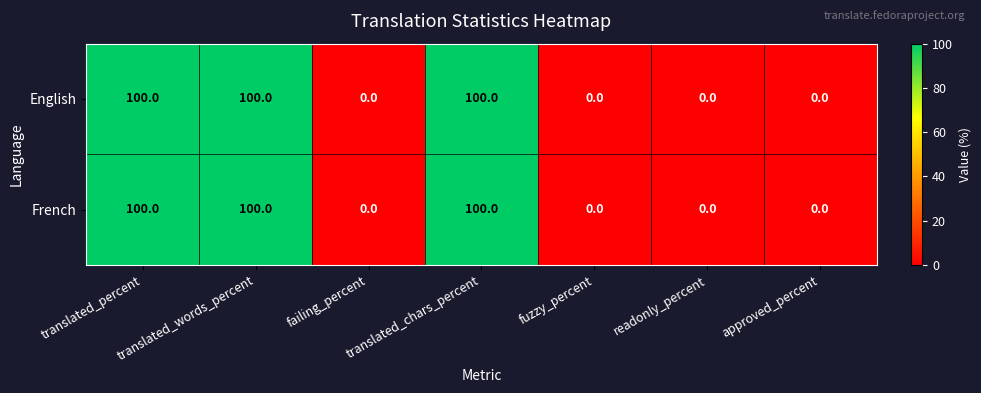

What is the maximum value shown in the chart?

100